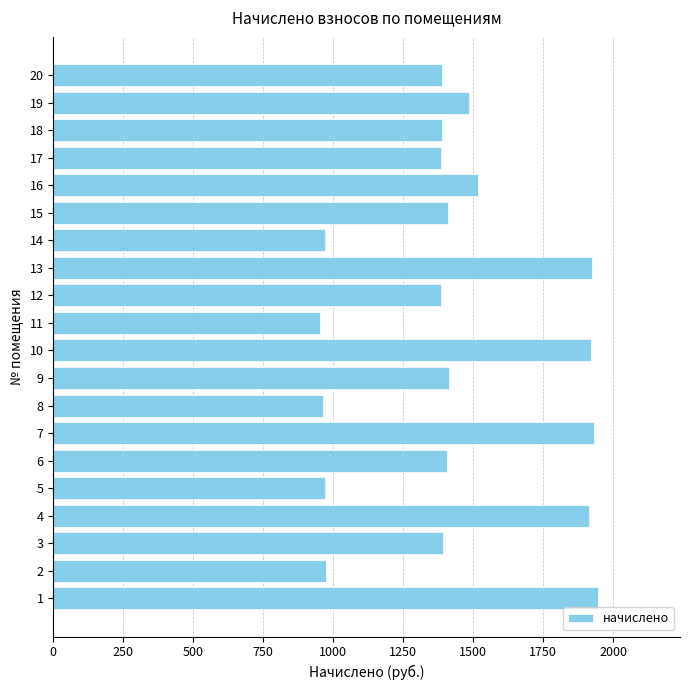

The value at 8 is 671.3. True or false?

False